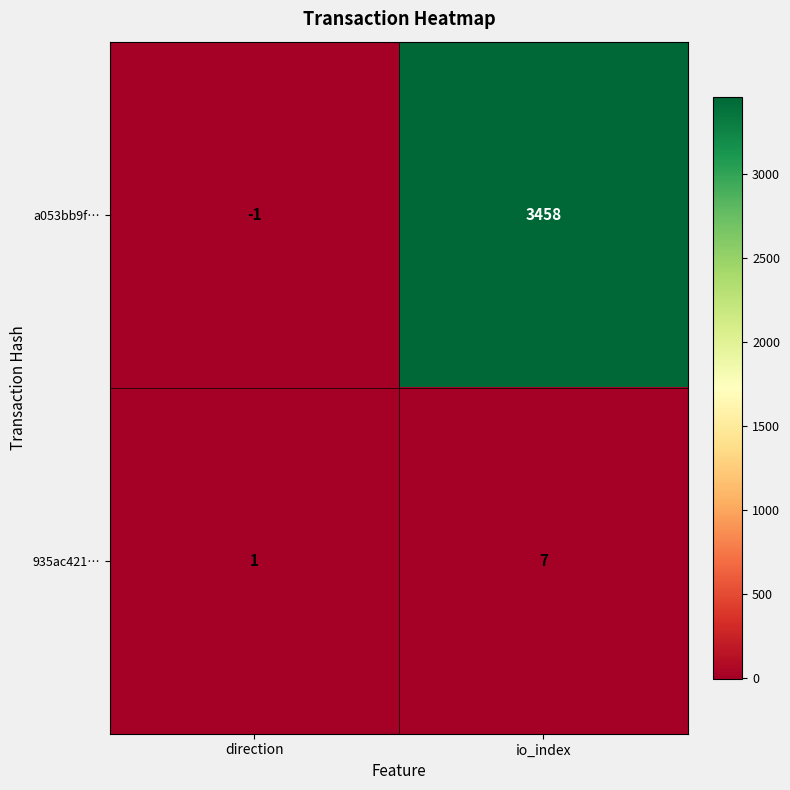

What is the sum of the a053bb9f… values at direction and io_index?

3457